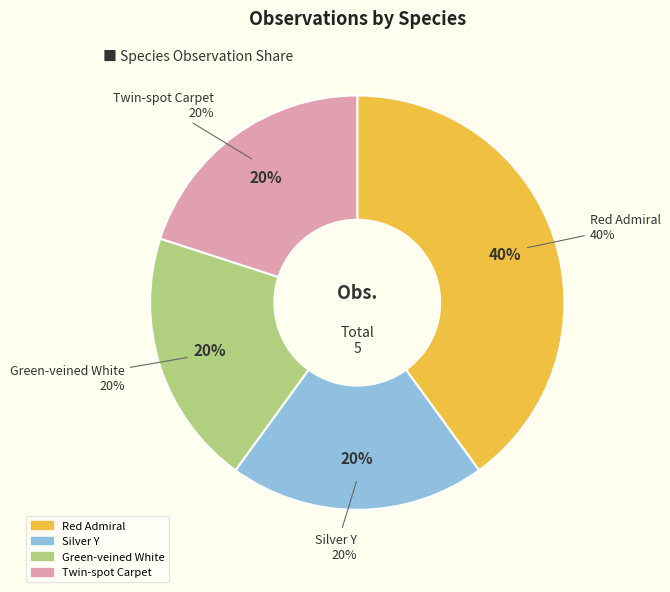

To the nearest percent, what portion does Red Admiral represent?

40%